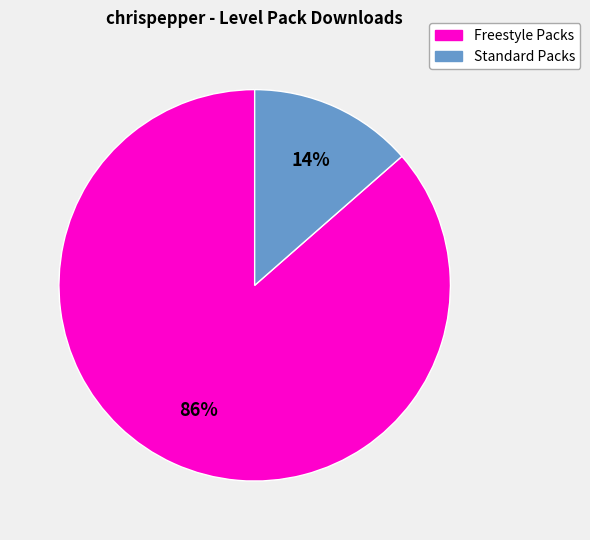

Which has a higher value, Standard Packs or Freestyle Packs?

Freestyle Packs